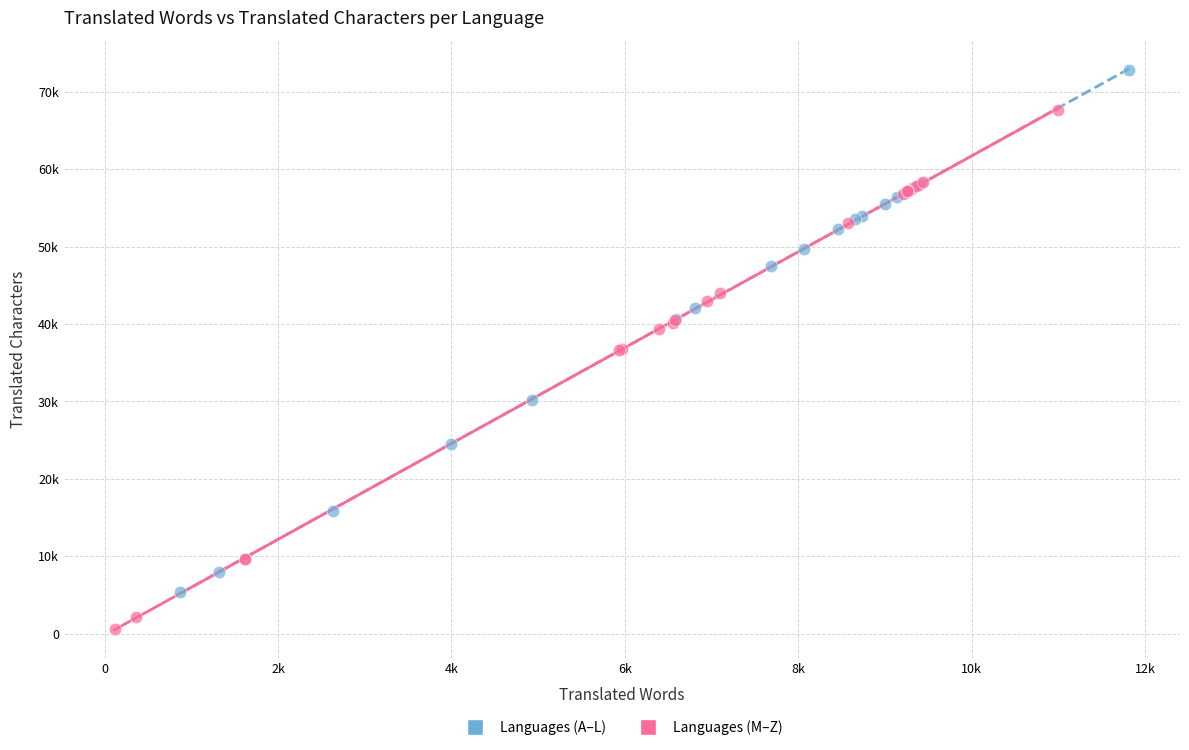

Which series contains the lowest Y value?

Languages (M–Z)